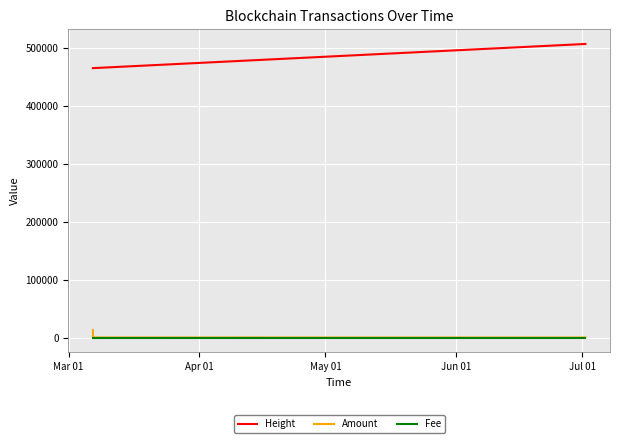

Which series has the largest range (max minus min)?

Height